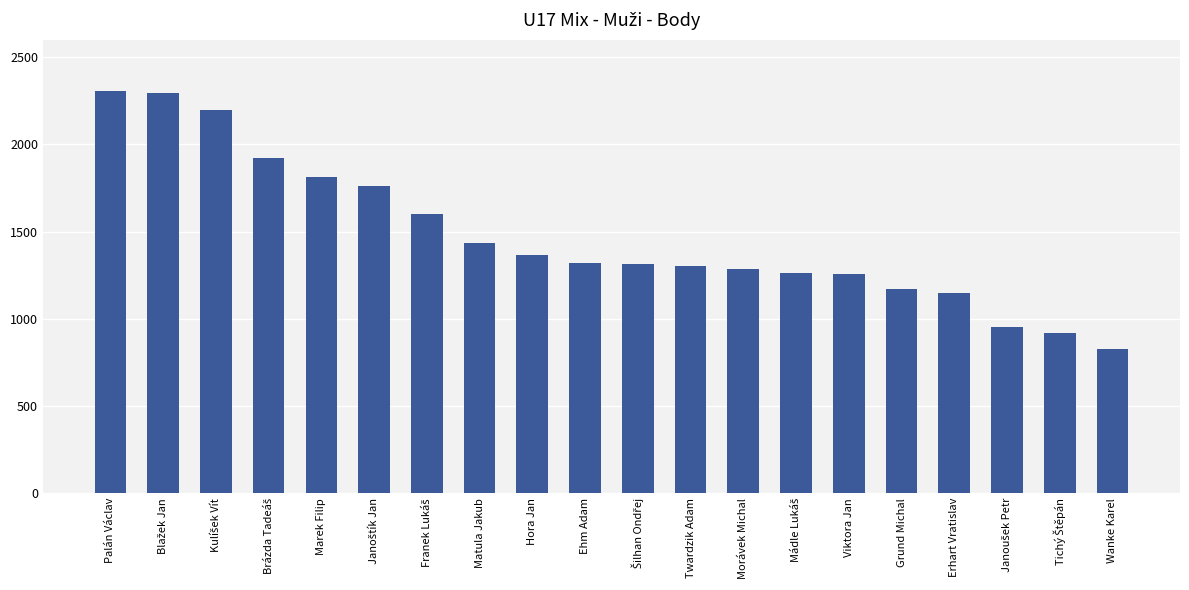

Count the number of categories in the chart.

20